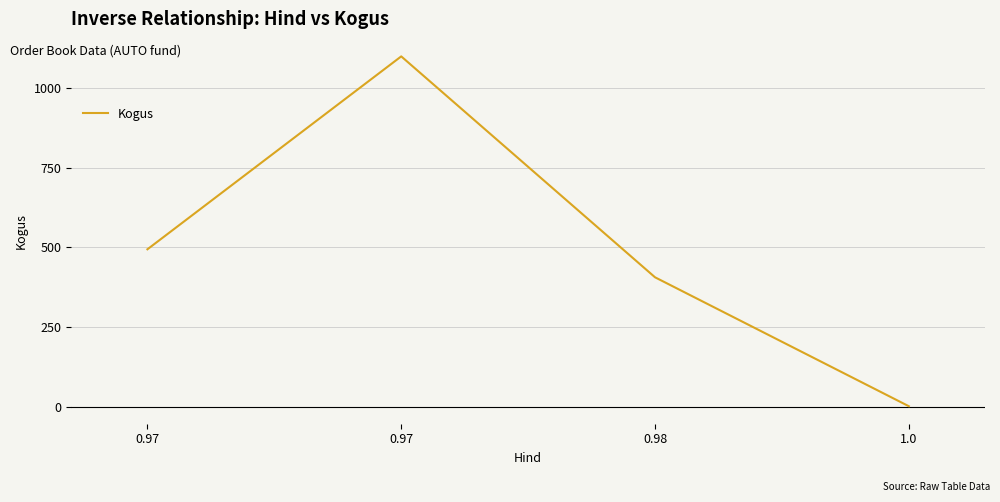

How many categories are shown in the chart?

4